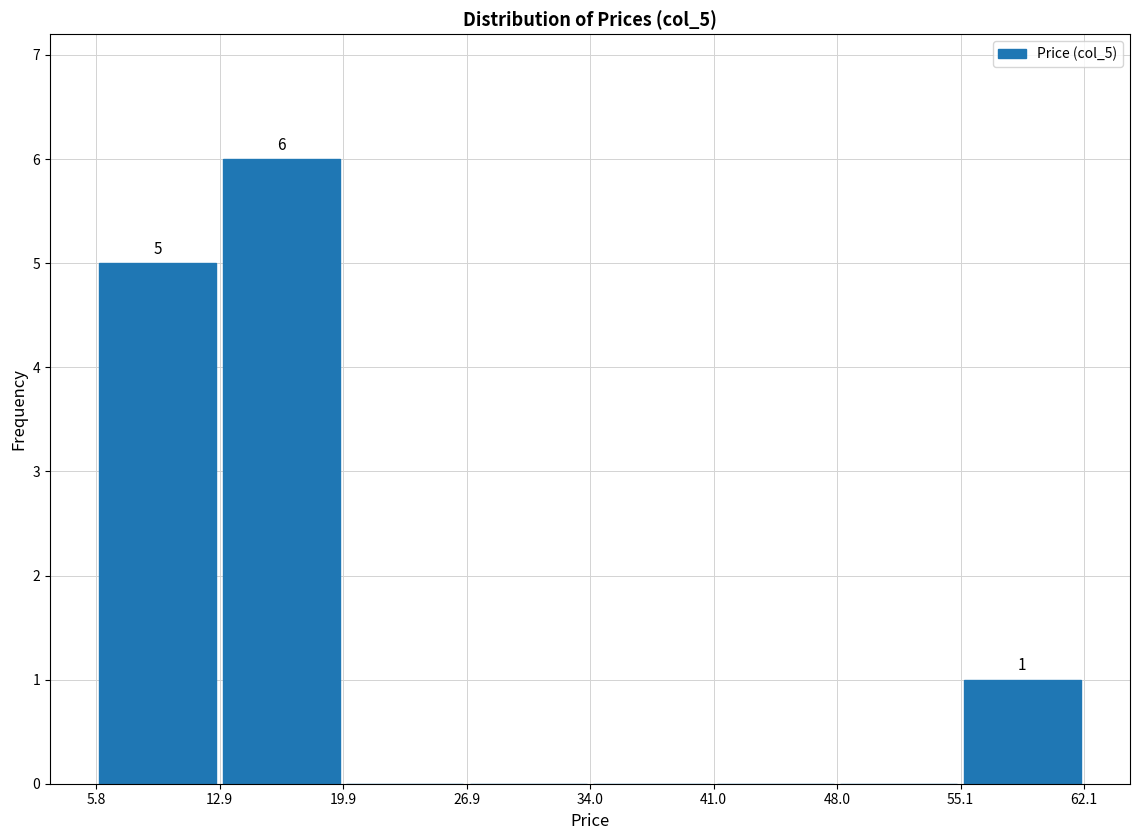

Which range on the x-axis has the tallest bar?

12.9 to 19.9